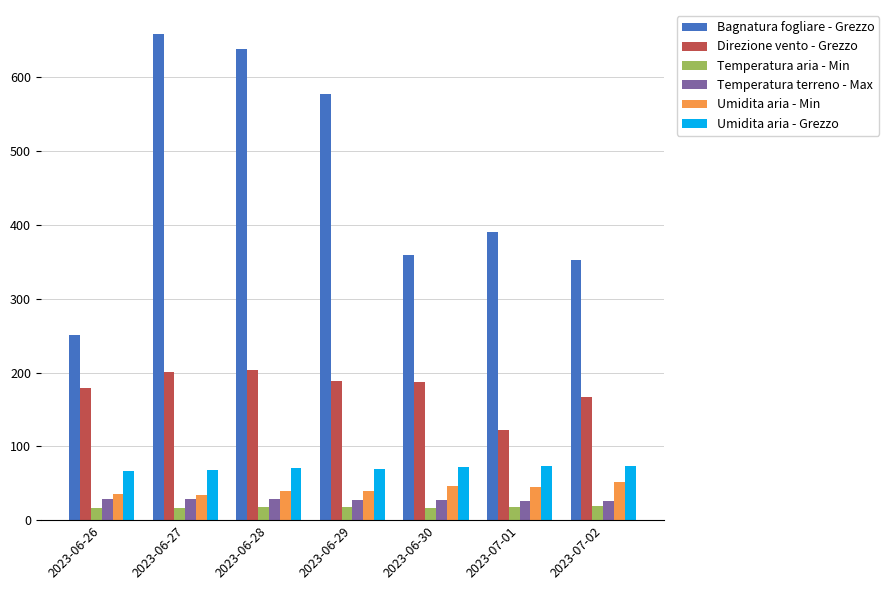

What is the total value across all series at 2023-06-27?

1005.7